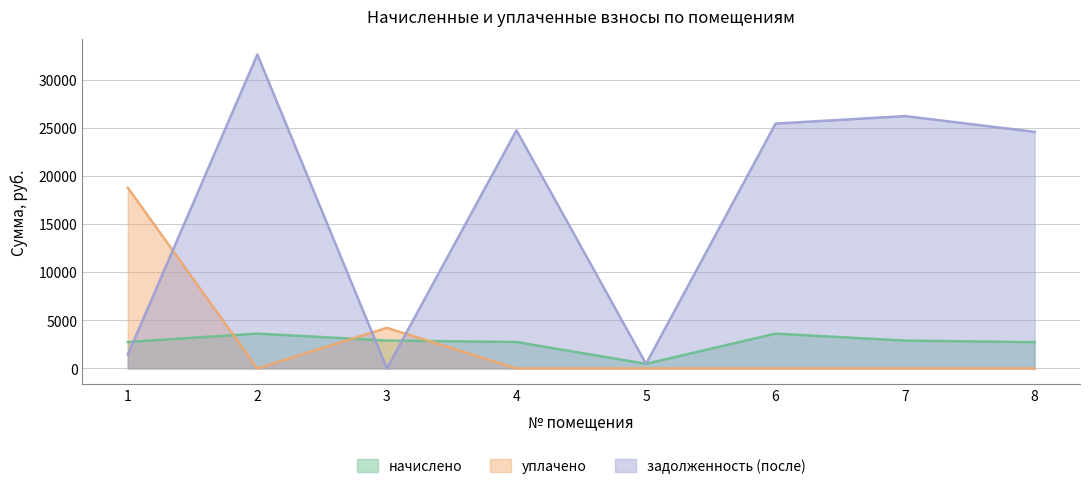

Which series has the largest range (max minus min)?

задолженность (после)